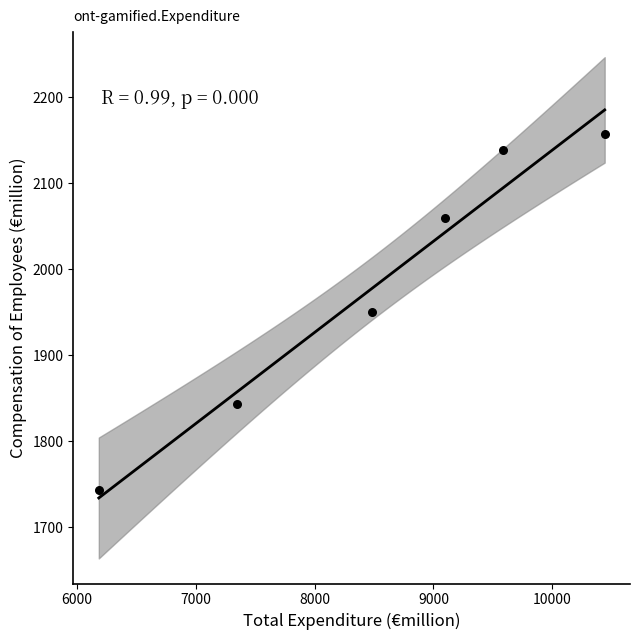

What is the average X value?

8523